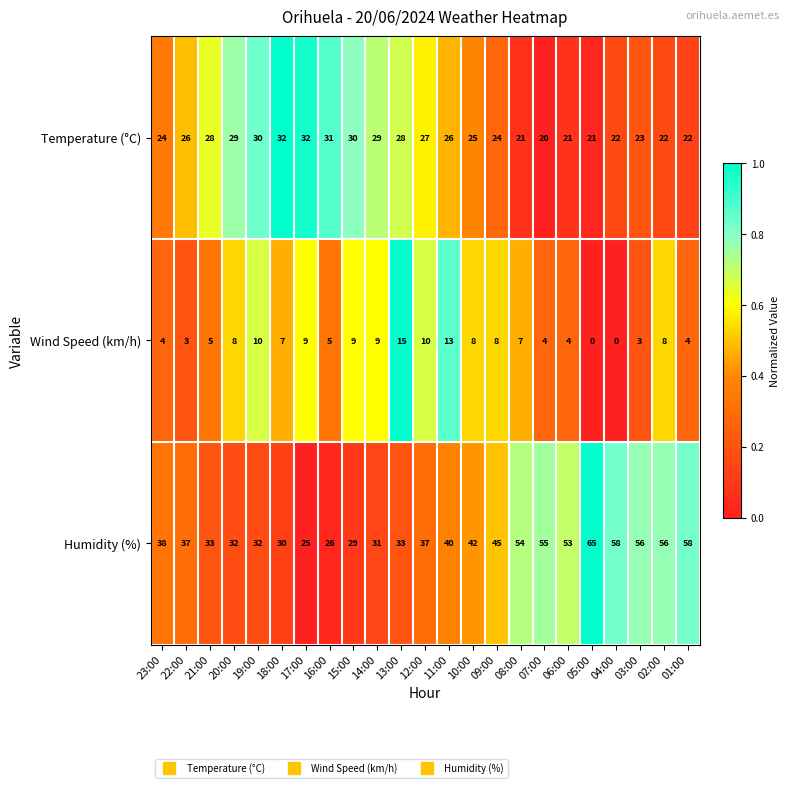

What is the difference between the highest and lowest values at 09:00?

37